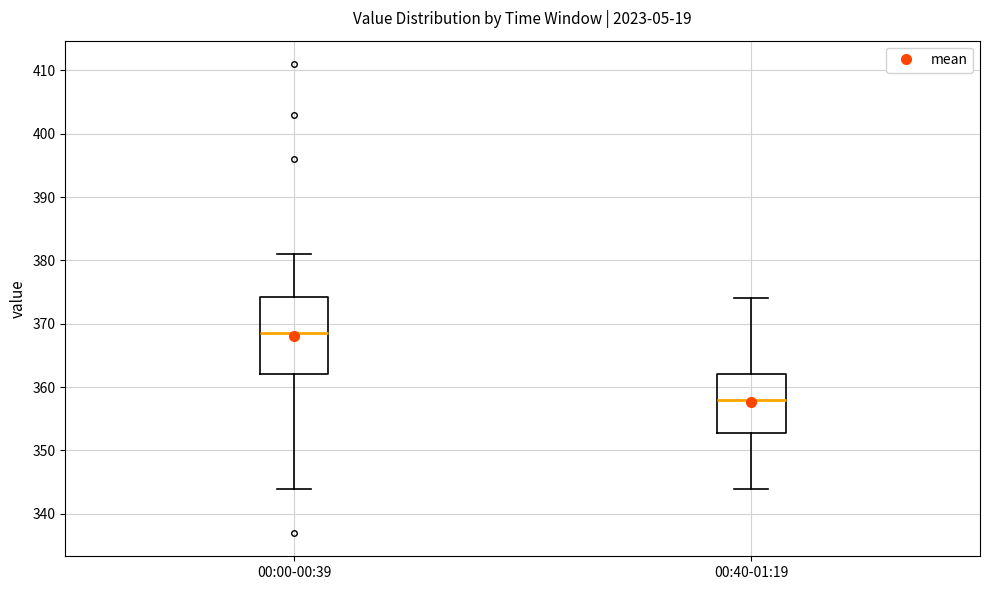

Reading left to right, transcribe this box plot: for each box, give where its median line is, the range the box spans, and where its two whiskers end, as read against the y-axis. The values are not printed on the chart, so give them approximately, as read against the axis.

00:00-00:39: median 369, box 362 to 374, whiskers 344 to 381
00:40-01:19: median 358, box 353 to 362, whiskers 344 to 374